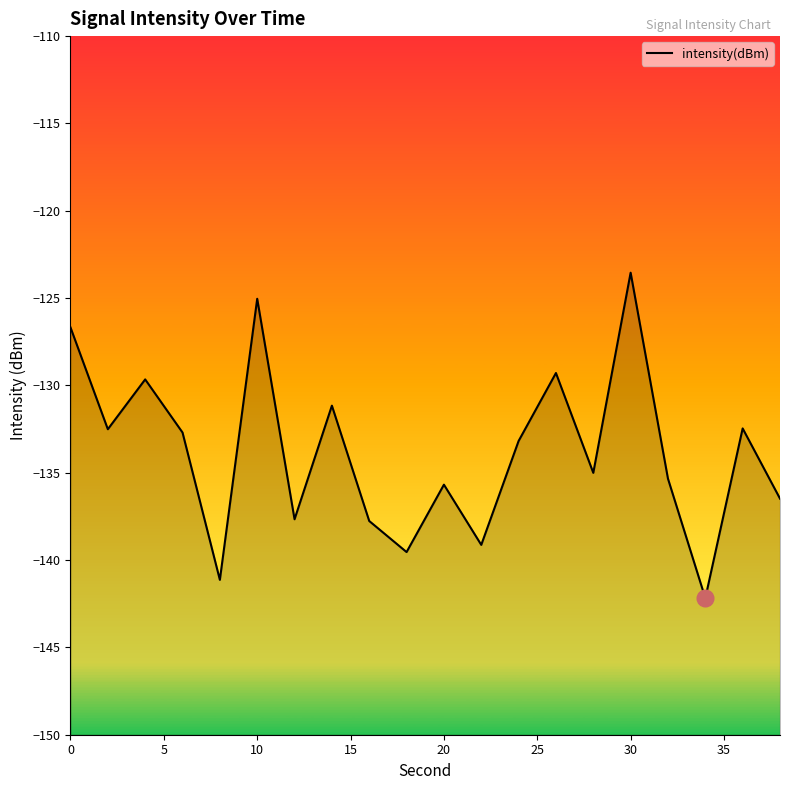

Rank the categories by value from lowest to highest.

34, 8, 18, 22, 16, 12, 38, 20, 32, 28, 24, 6, 2, 36, 14, 4, 26, 0, 10, 30